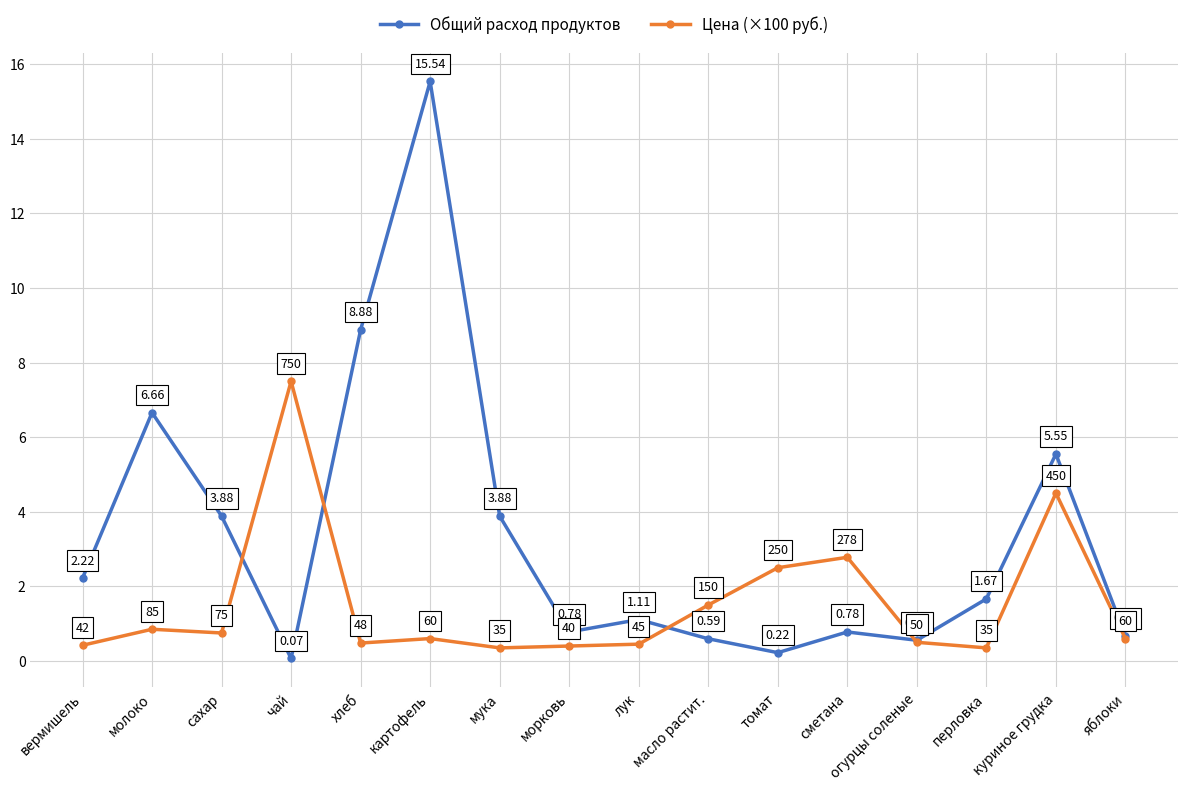

Count the number of categories in the chart.

16